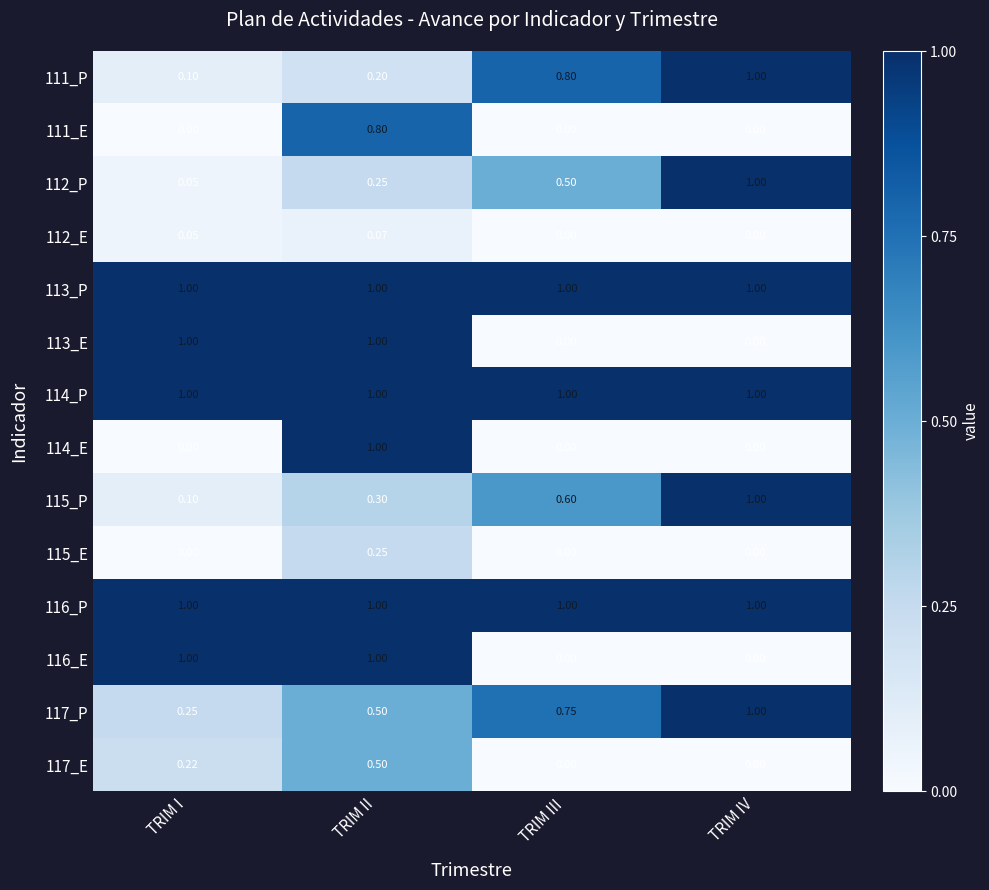

Which category has the highest value in the 115_E series?

TRIM II